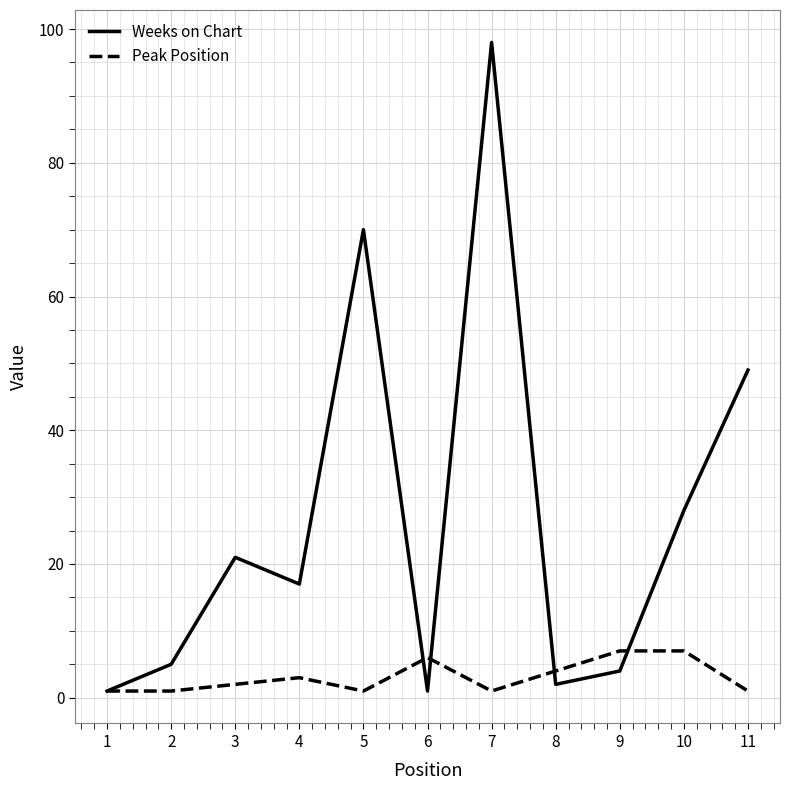

What are all the series names shown in the legend?

Weeks on Chart, Peak Position